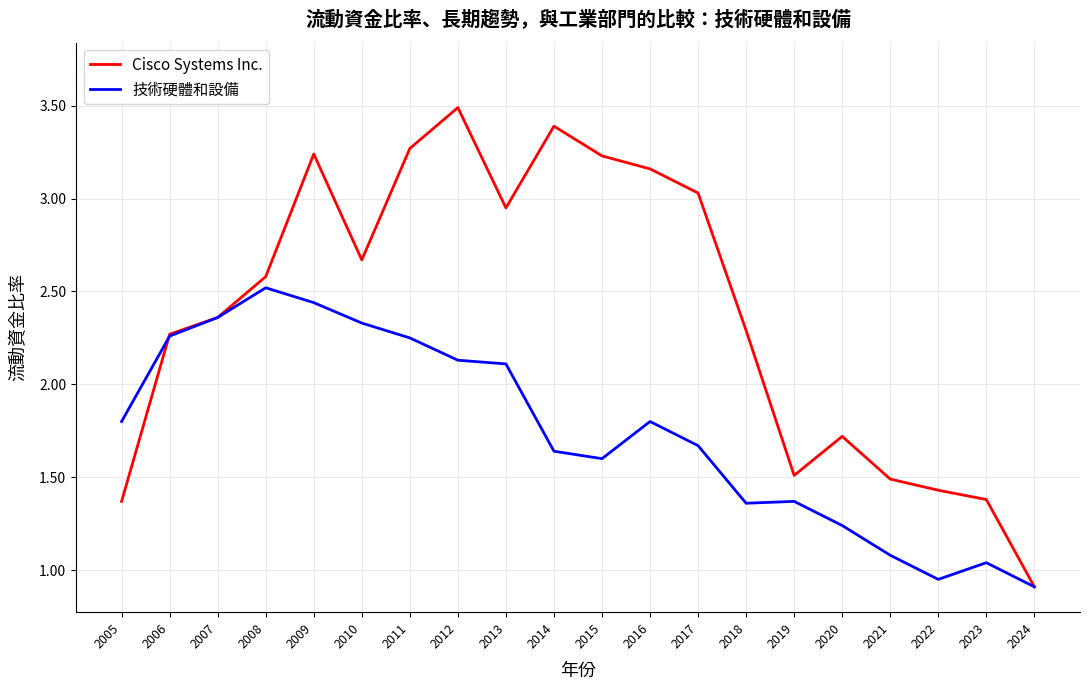

How many values in the 技術硬體和設備 series are below 1?

2